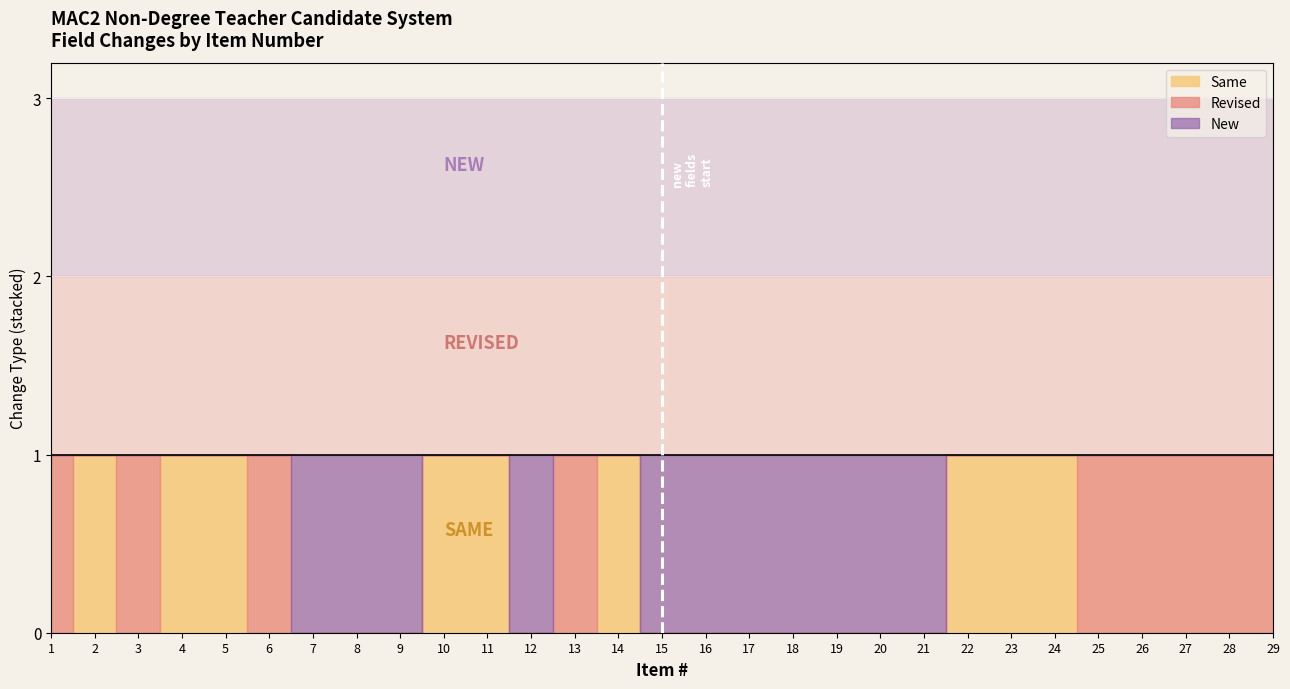

What is the sum of all New values?

11